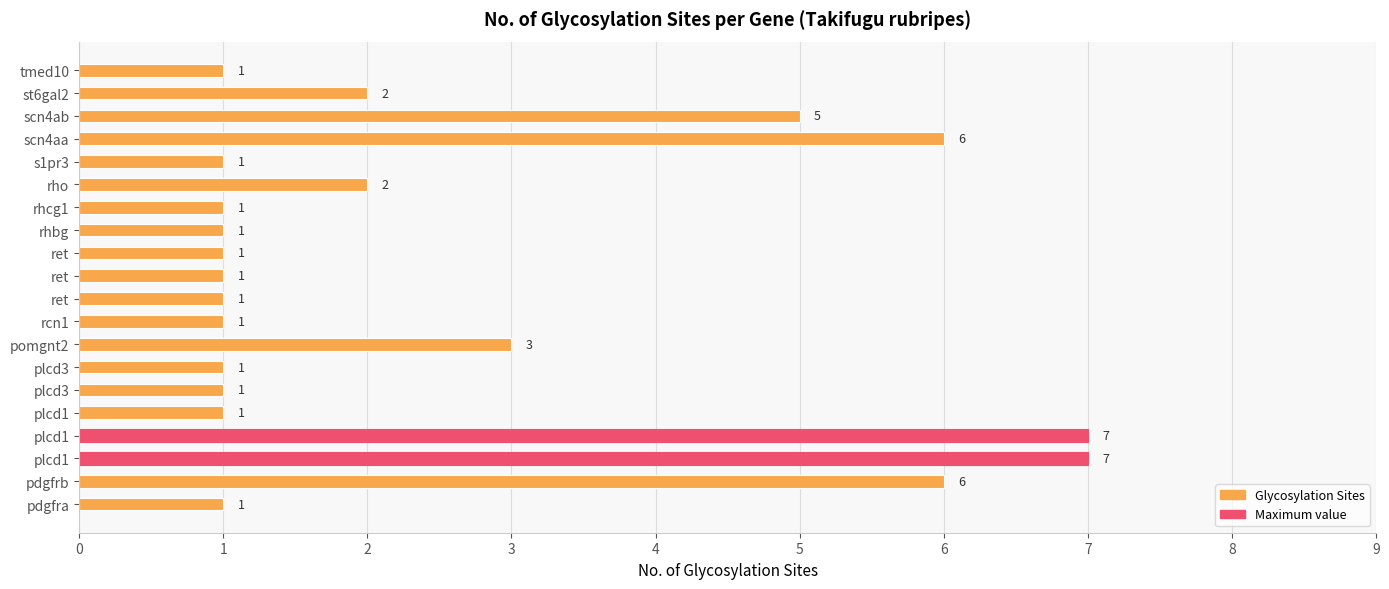

What is the smallest value displayed?

1